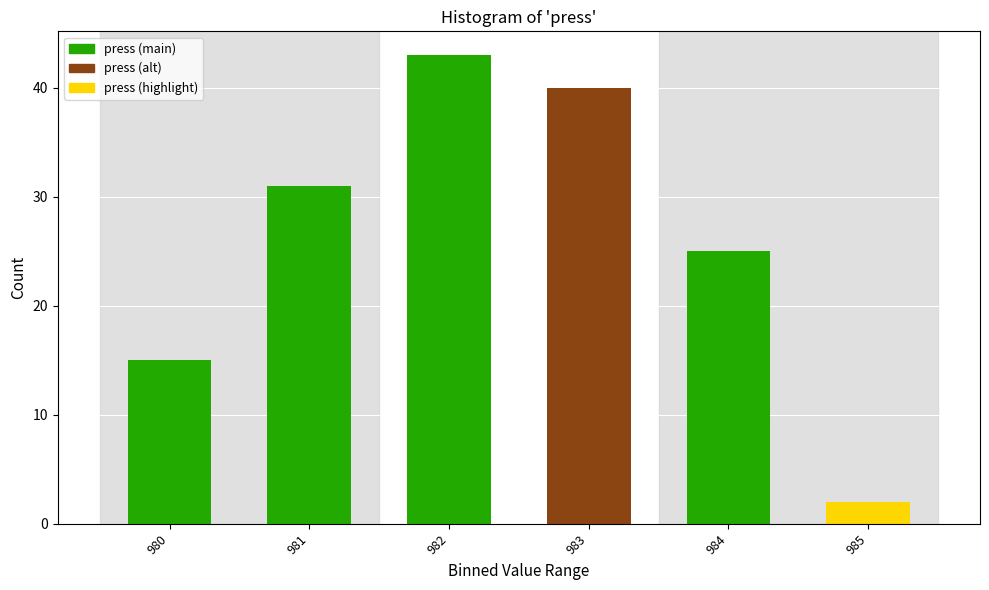

Reading left to right, extract all data points from this chart.

15	31	43	40	25	2